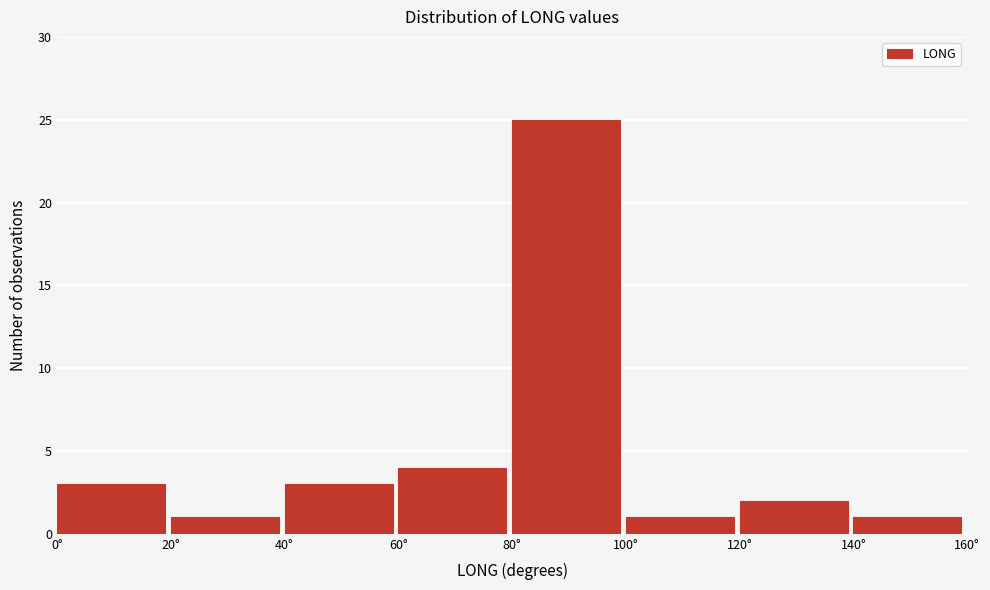

What is the height of the bar covering 80 to 100 on the x-axis? The values are not printed on the chart, so give them approximately, as read against the axis.

25